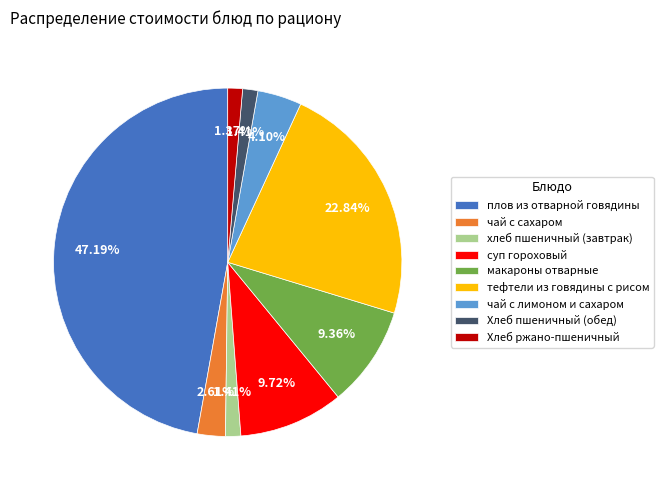

To the nearest percent, what percentage of the pie is чай с сахаром?

3%